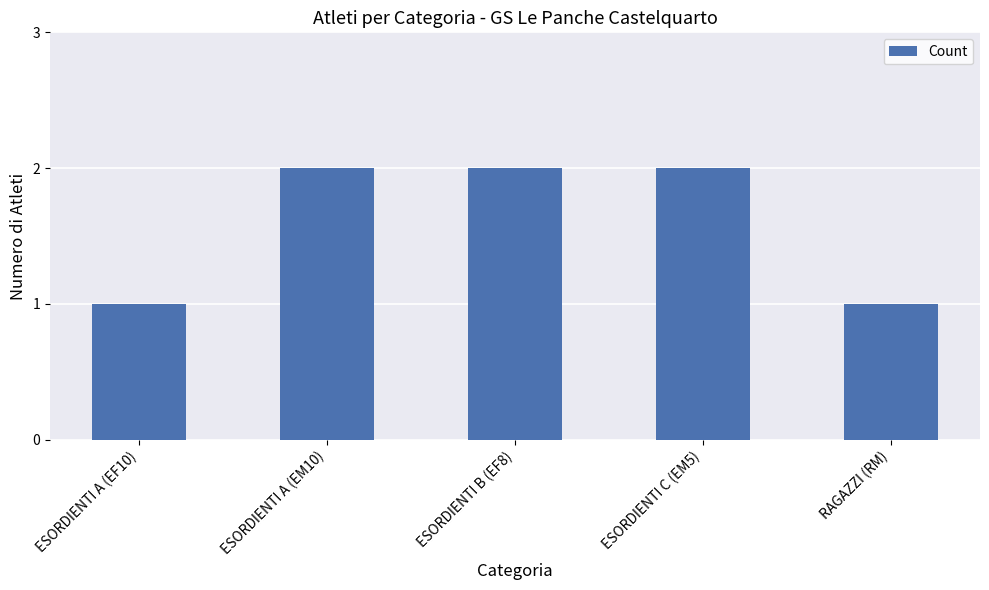

What is the minimum value shown in the chart?

1